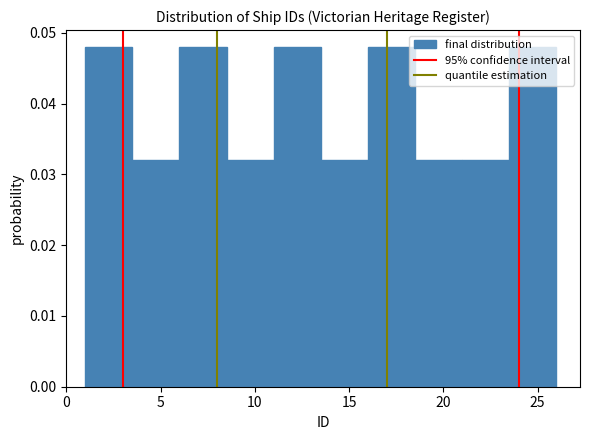

Reading left to right, list every bar in this chart as the range it spans on the x-axis followed by its height. The values are not printed on the chart, so give them approximately, as read against the axis.

1.0 to 3.5: 0.048
3.5 to 6.0: 0.032
6.0 to 8.5: 0.048
8.5 to 11.0: 0.032
11.0 to 13.5: 0.048
13.5 to 16.0: 0.032
16.0 to 18.5: 0.048
18.5 to 21.0: 0.032
21.0 to 23.5: 0.032
23.5 to 26.0: 0.048